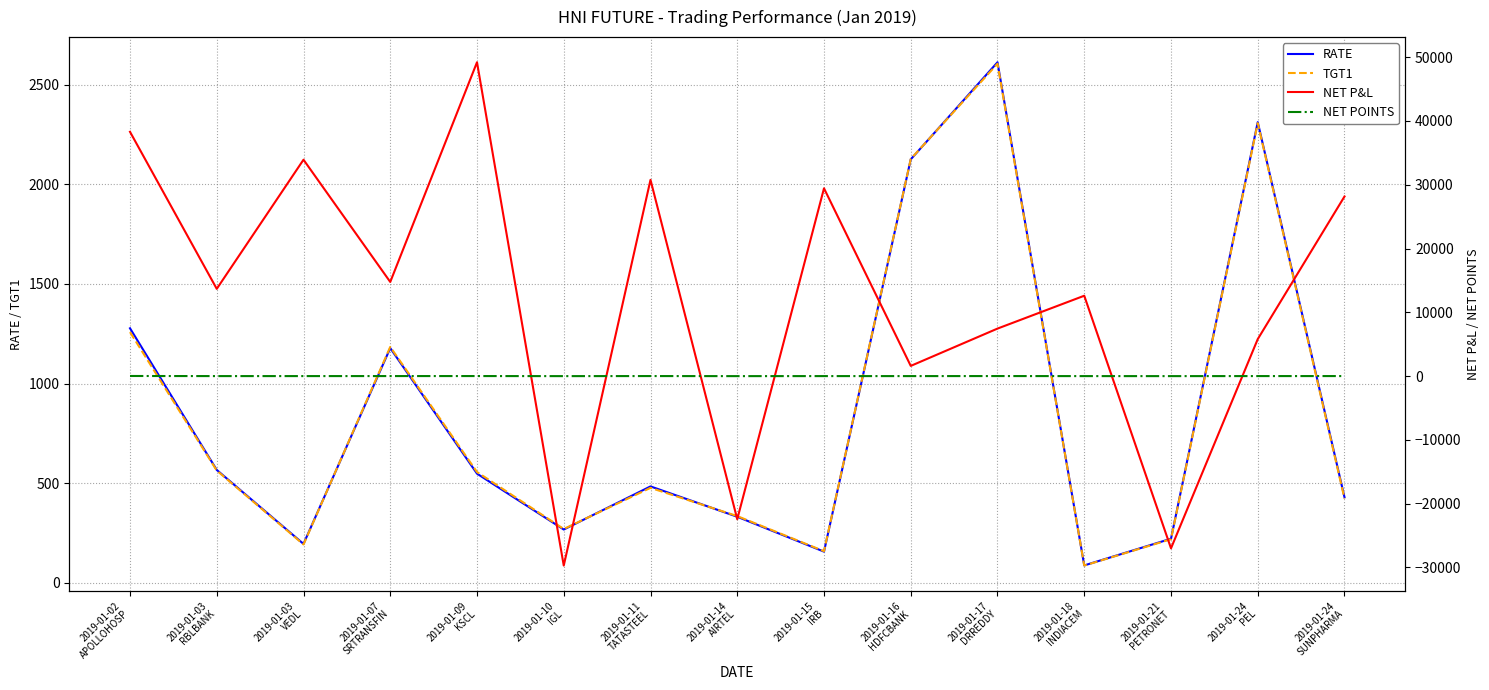

Where is NET P&L nearest to the value 9750?

2019-01-17
DRREDDY